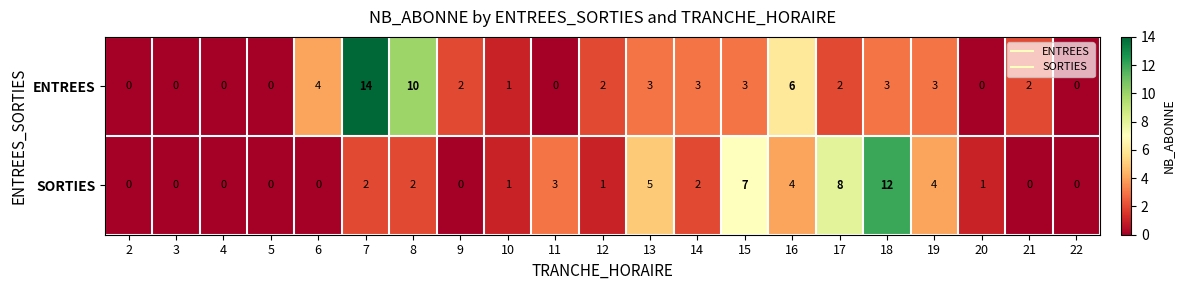

What is the total value across all series at 16?

10